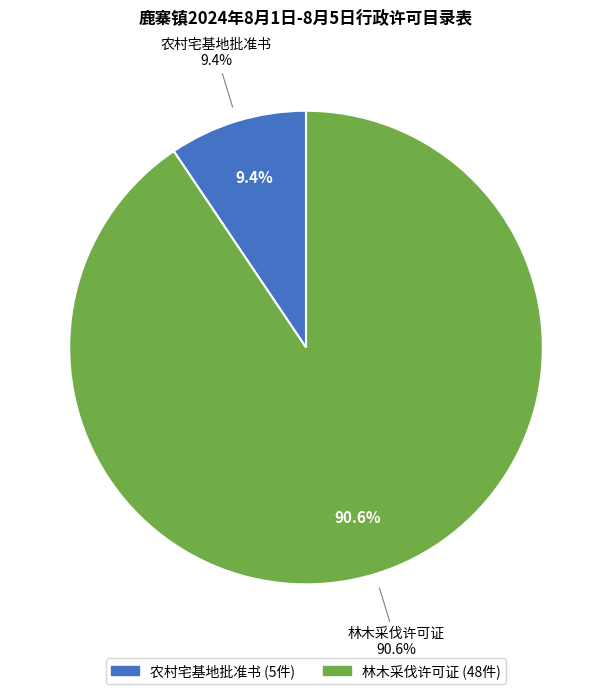

What is the majority slice?

林木采伐许可证